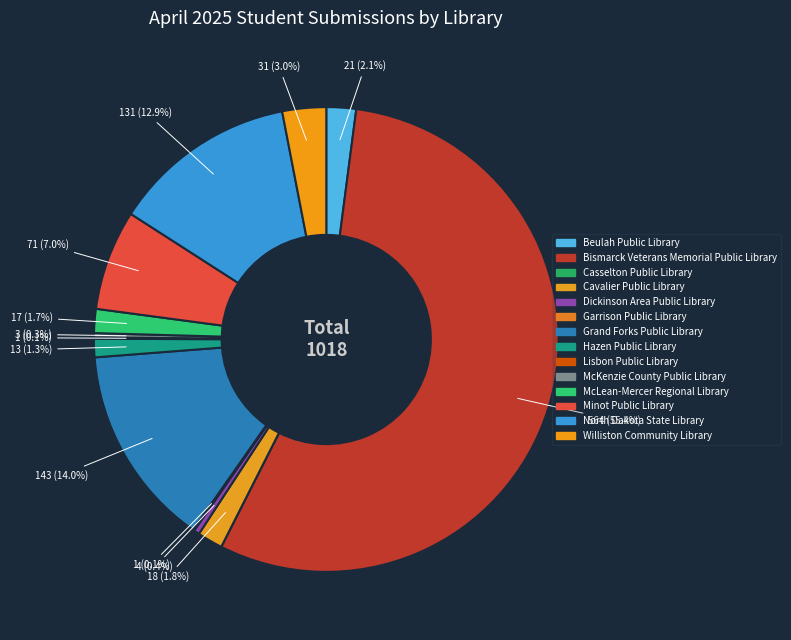

Is there a majority slice in this chart?

Yes